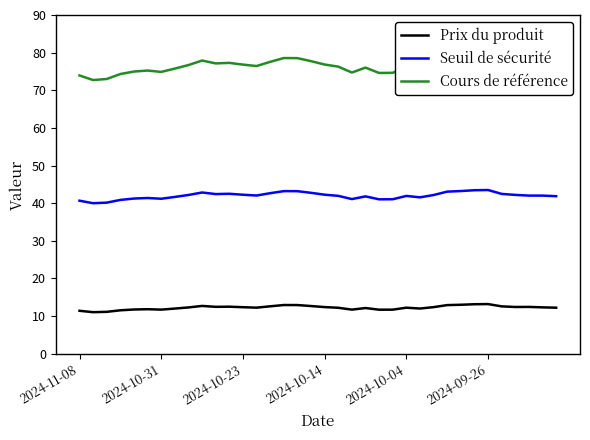

How many data points in Cours de référence are above 76?

24